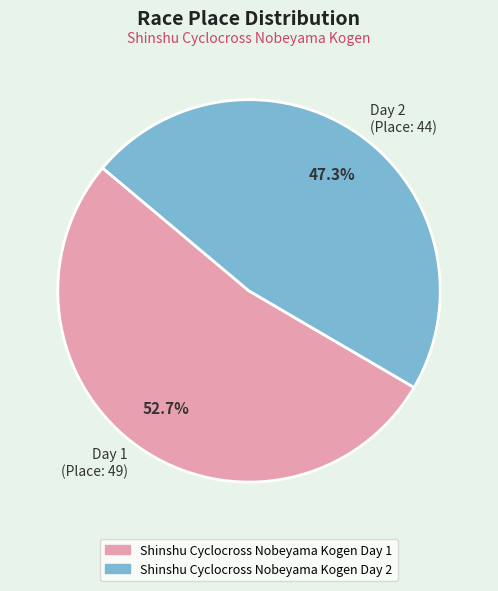

How many segments does this pie chart have?

2